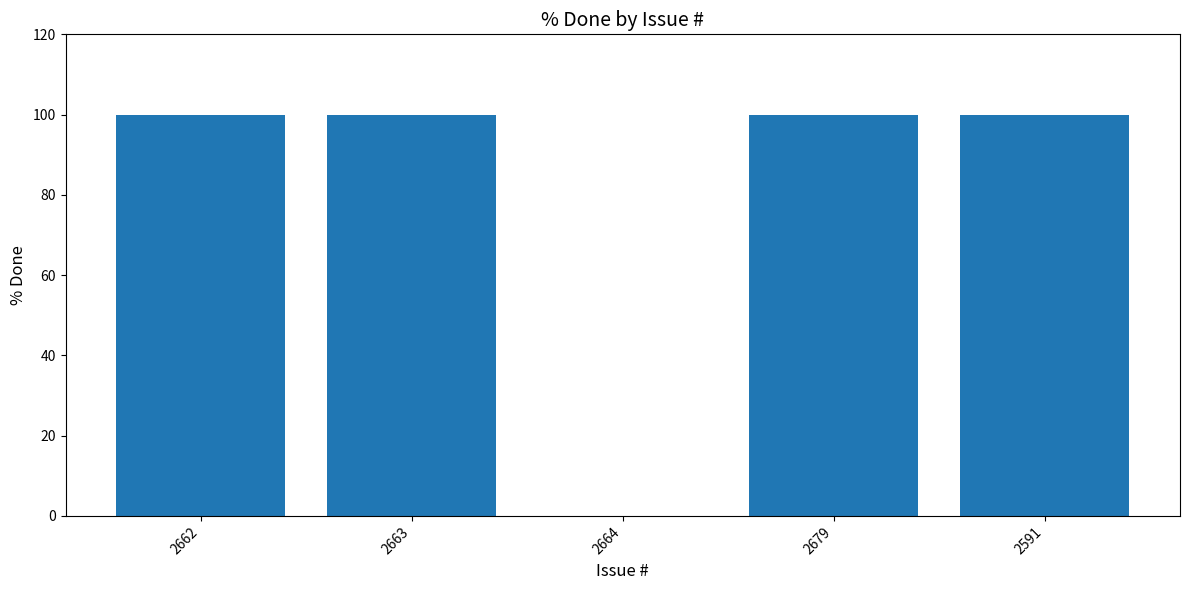

True or false: the data shows 23 at 2663.

False